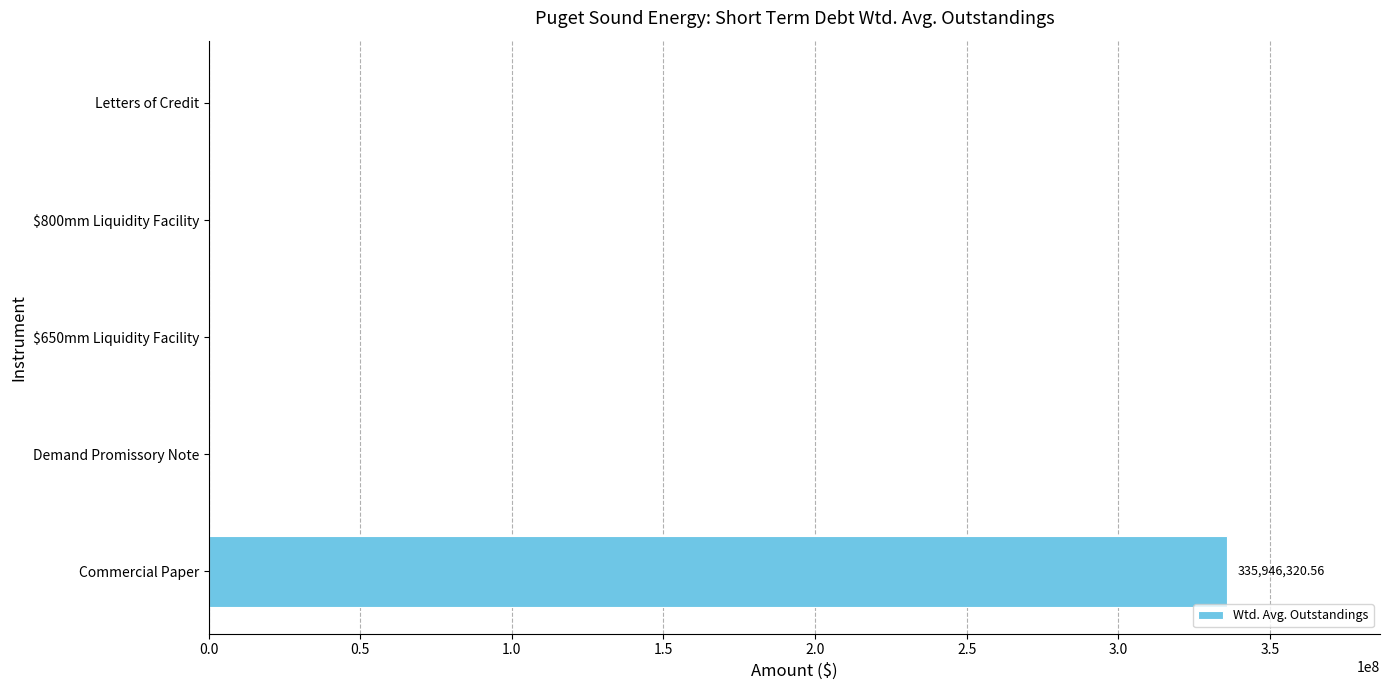

Which label corresponds to the largest value in the chart?

Commercial Paper